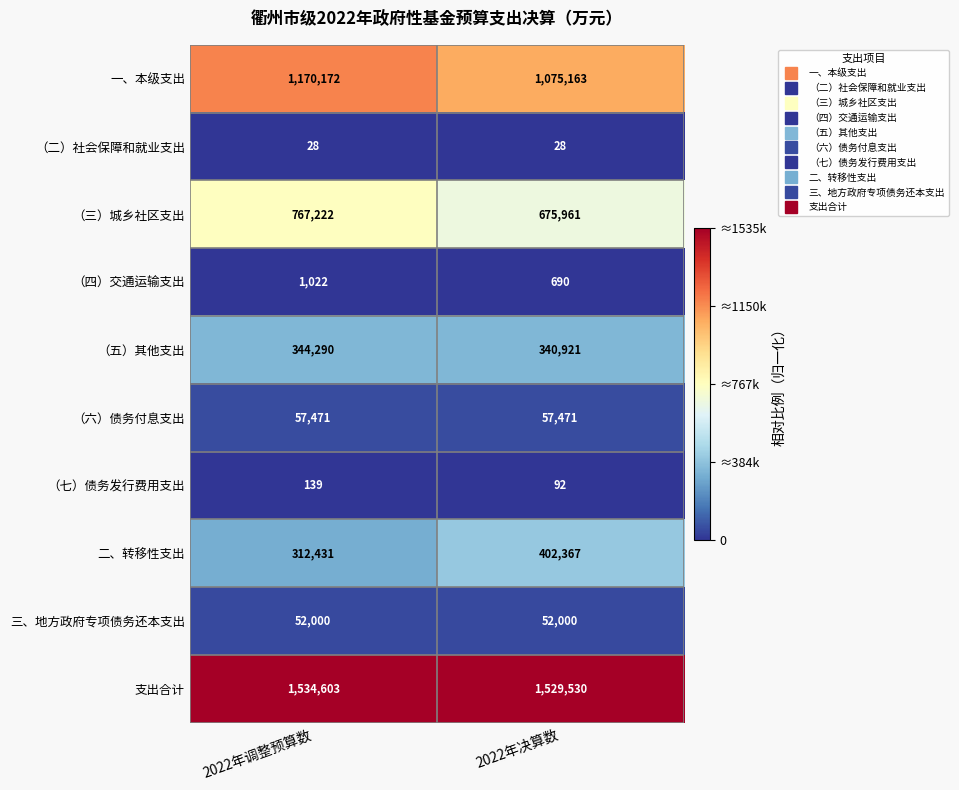

At which category is the sum across all series the highest?

2022年调整预算数